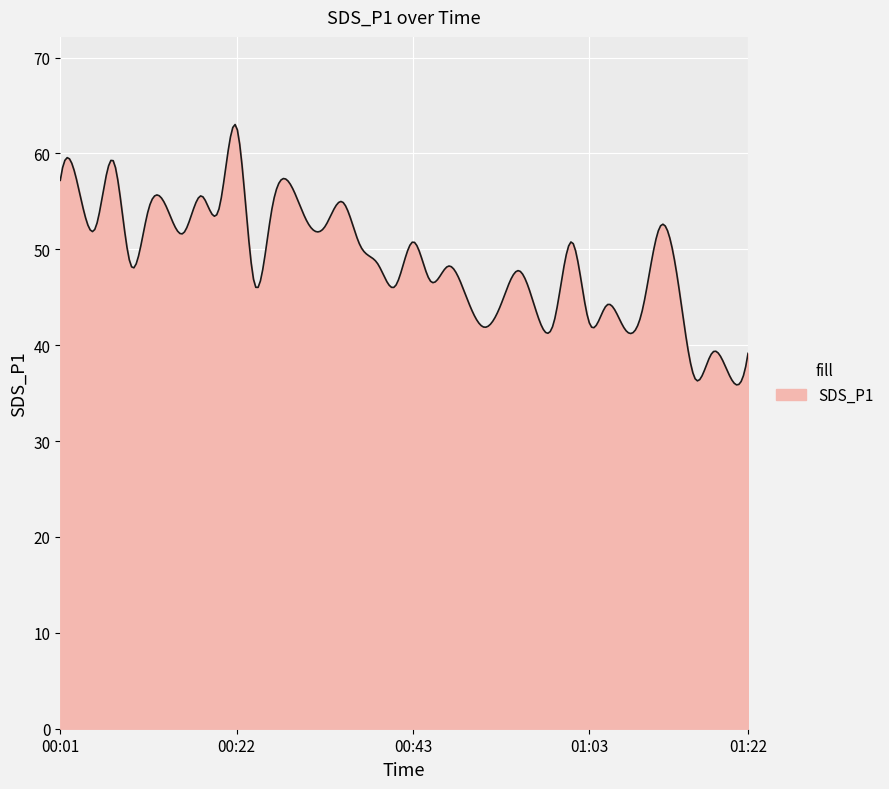

What is the difference between the maximum and minimum values?

27.2